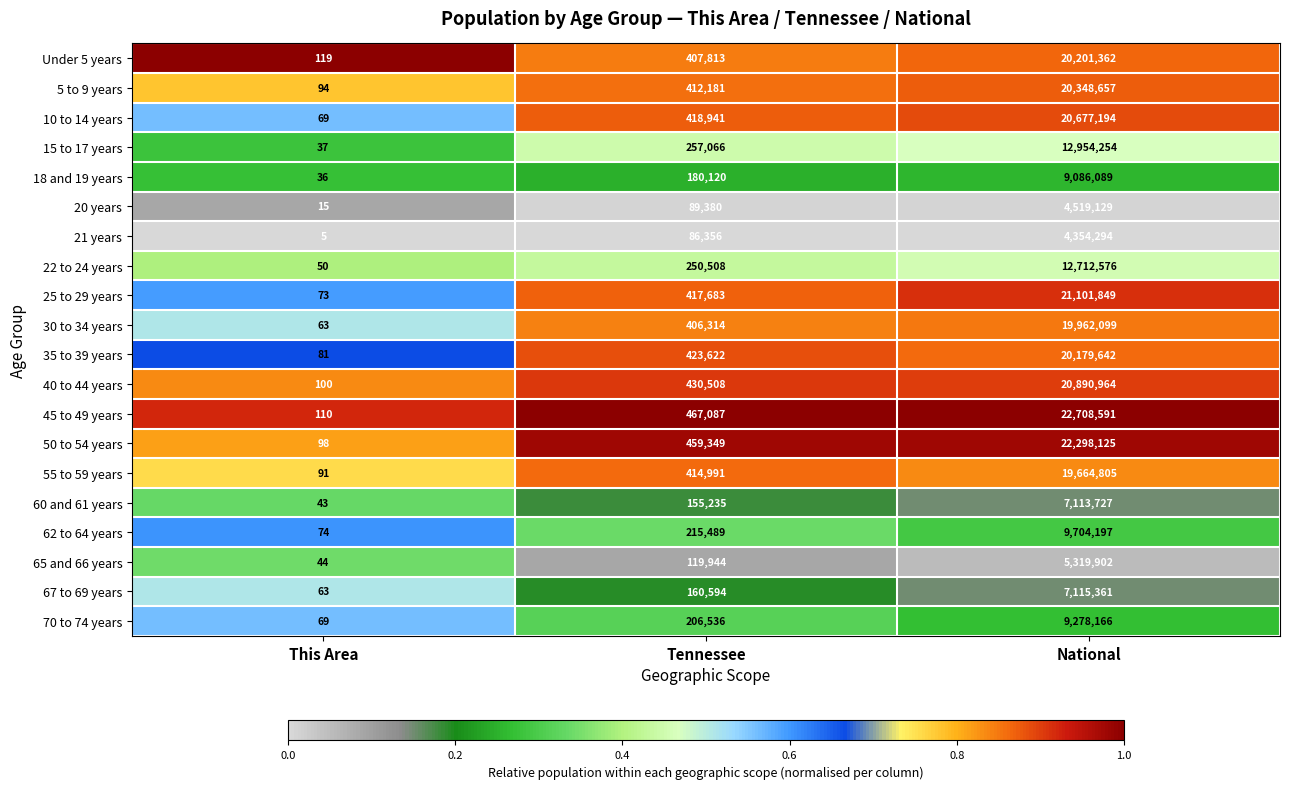

What is the spread (max minus min) of values at This Area?

114